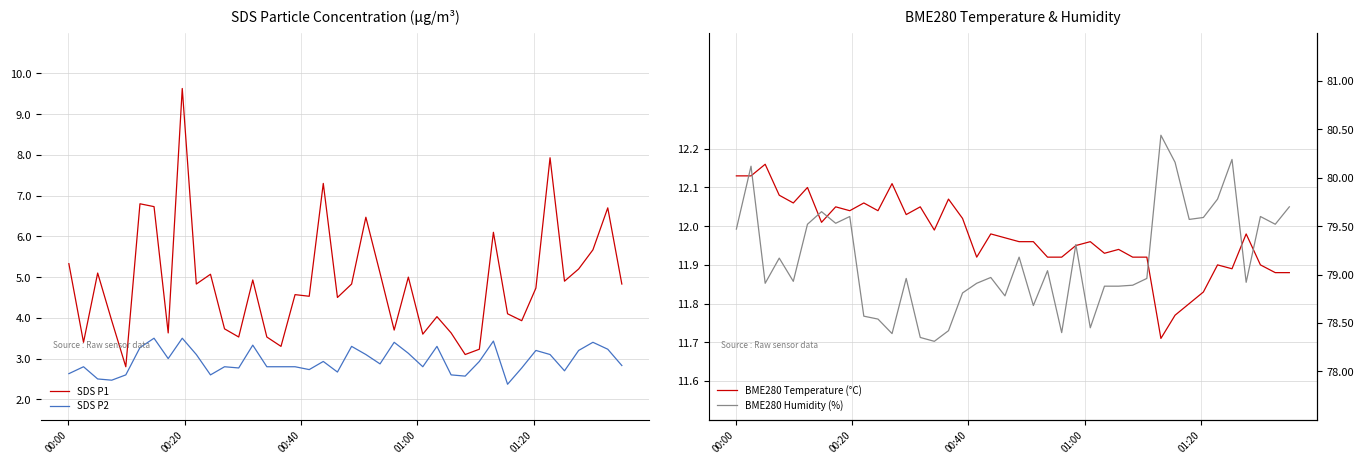

True or false: SDS P1 and SDS P2 intersect in this chart.

False